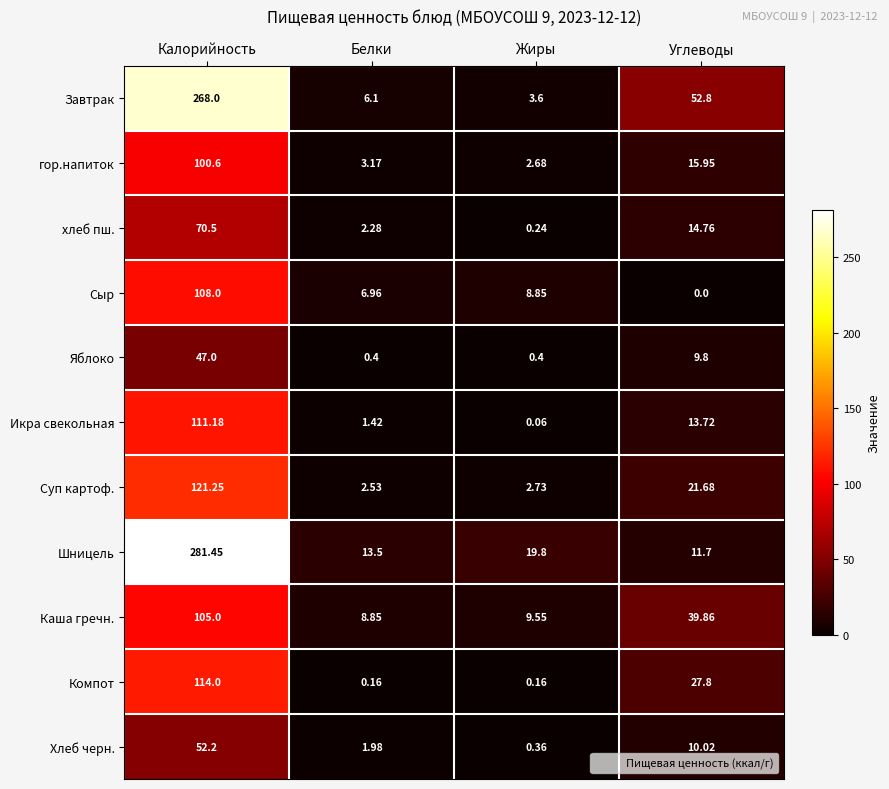

At Углеводы, list the series in order from largest to smallest.

Завтрак, Каша гречн., Компот, Суп картоф., гор.напиток, хлеб пш., Икра свекольная, Шницель, Хлеб черн., Яблоко, Сыр